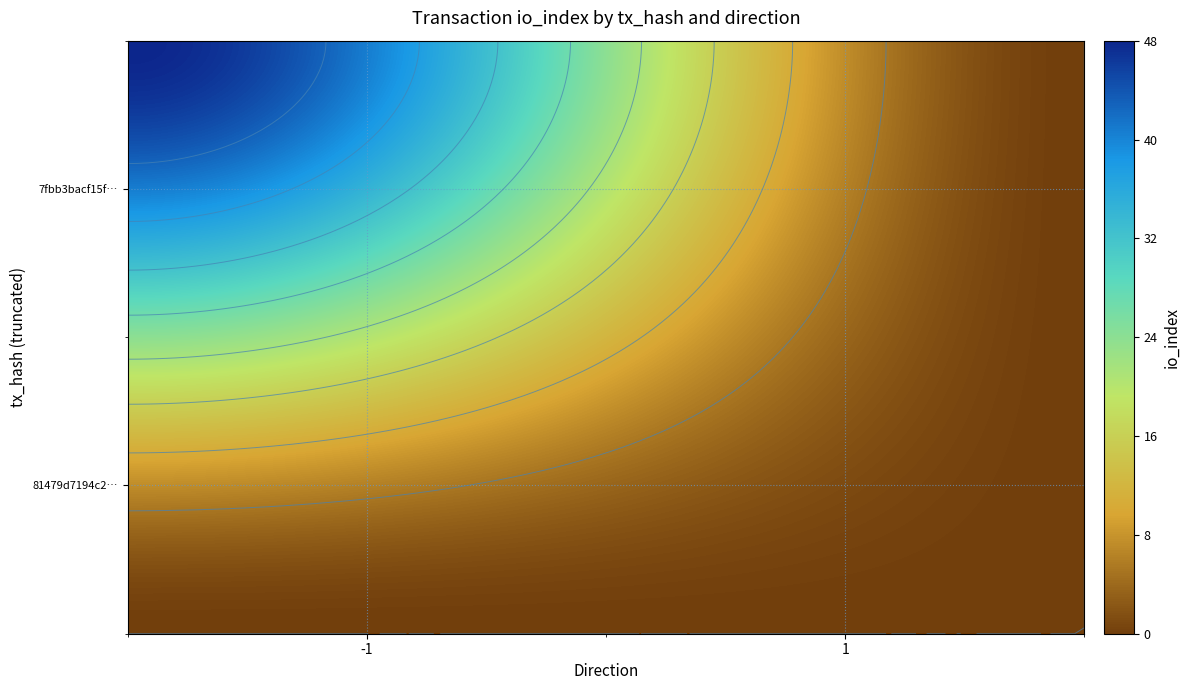

At how many categories does at least one series exceed 19?

1